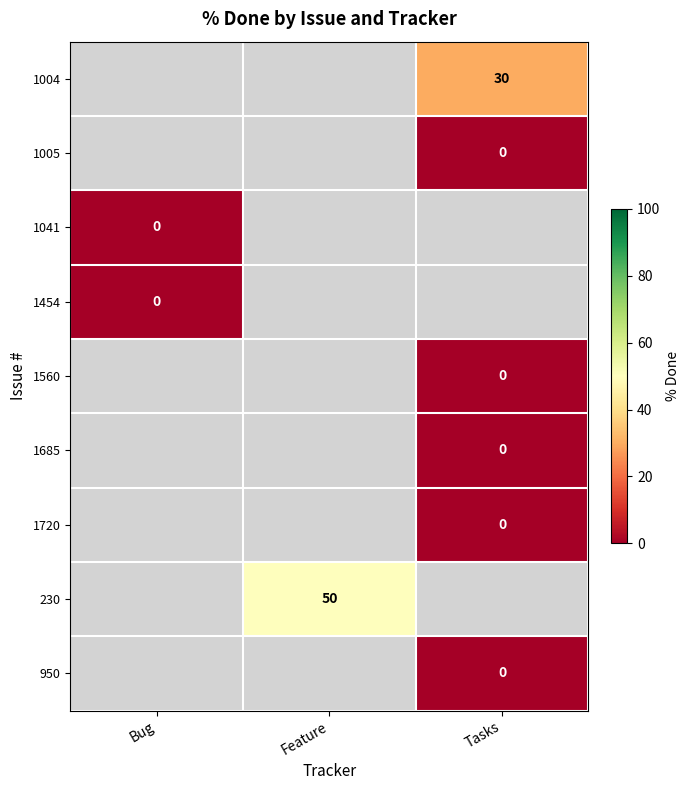

Which has a higher value, Bug or Feature?

Feature